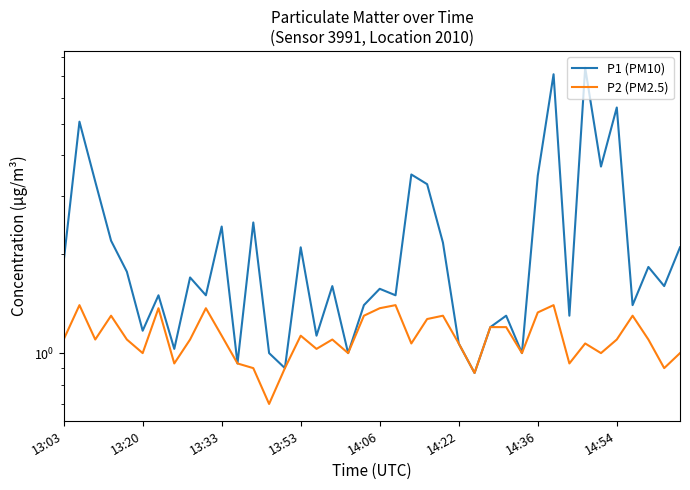

What is the spread (max minus min) of values at 17?

0.5